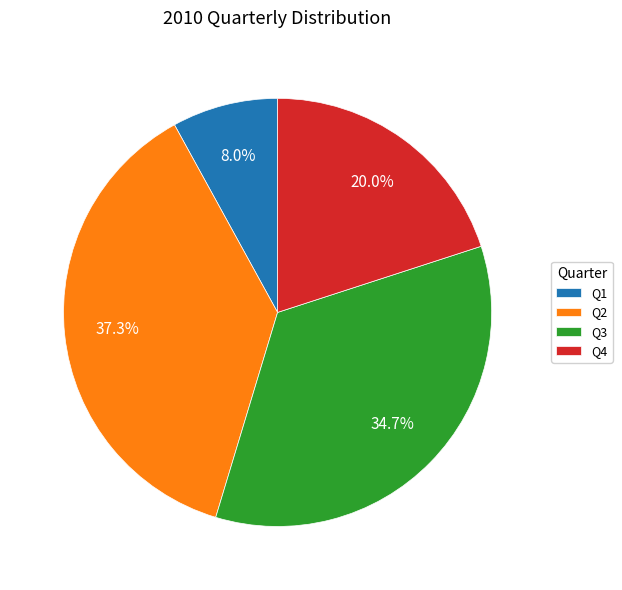

To the nearest percent, what is the difference between the Q2 and Q1 slice percentages?

29%